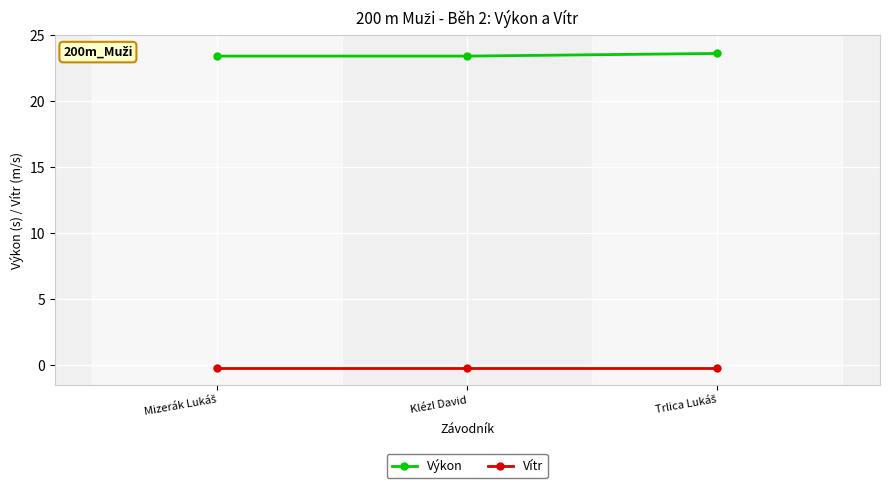

What is the maximum value shown in the chart?

23.6